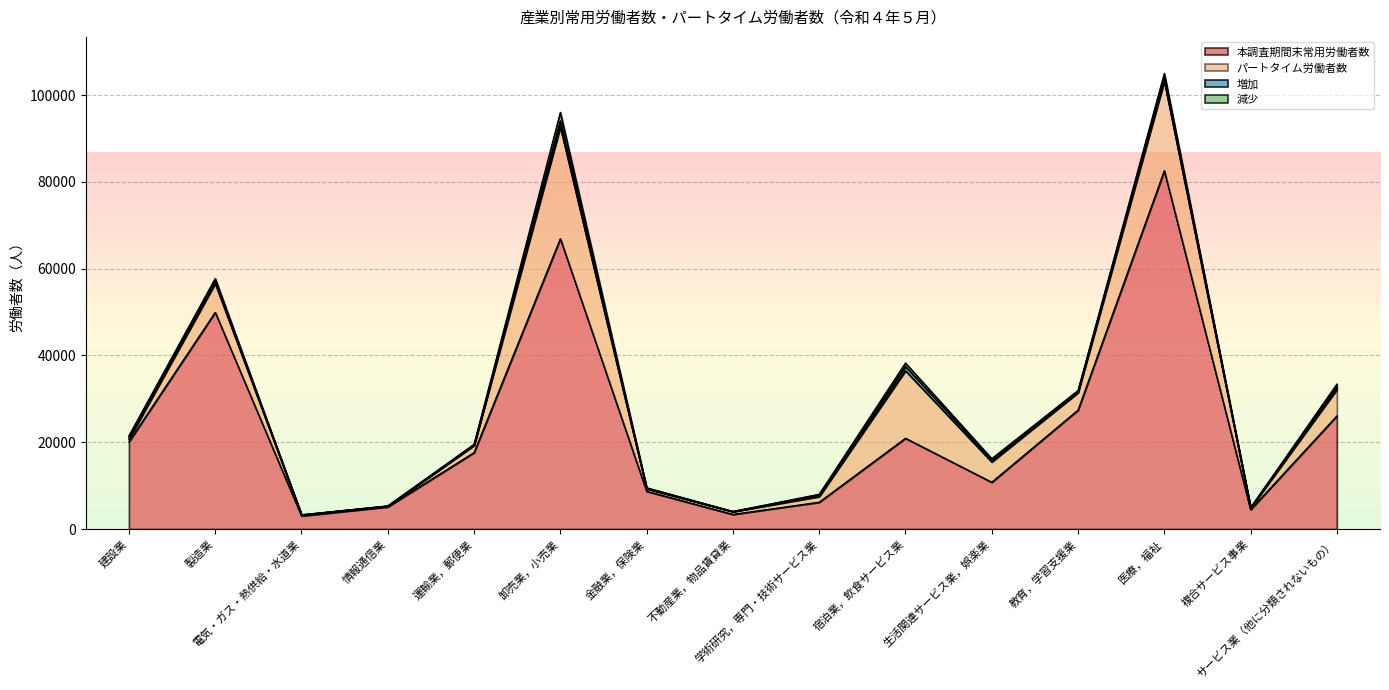

What is the difference between the maximum and minimum values in the 増加 series?

1419